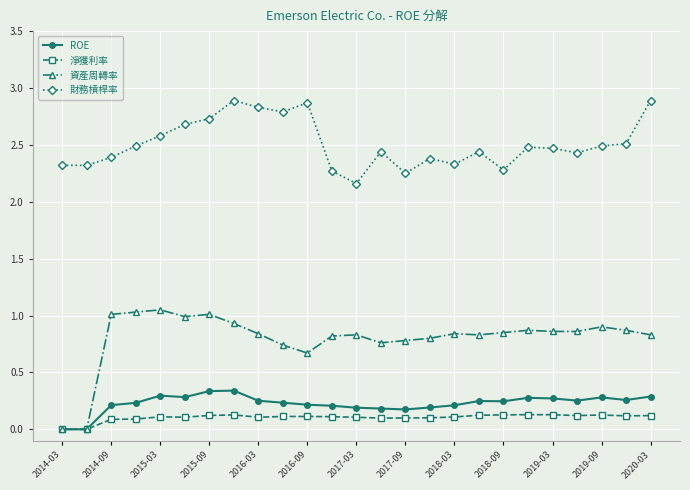

How many categories are shown in the chart?

25